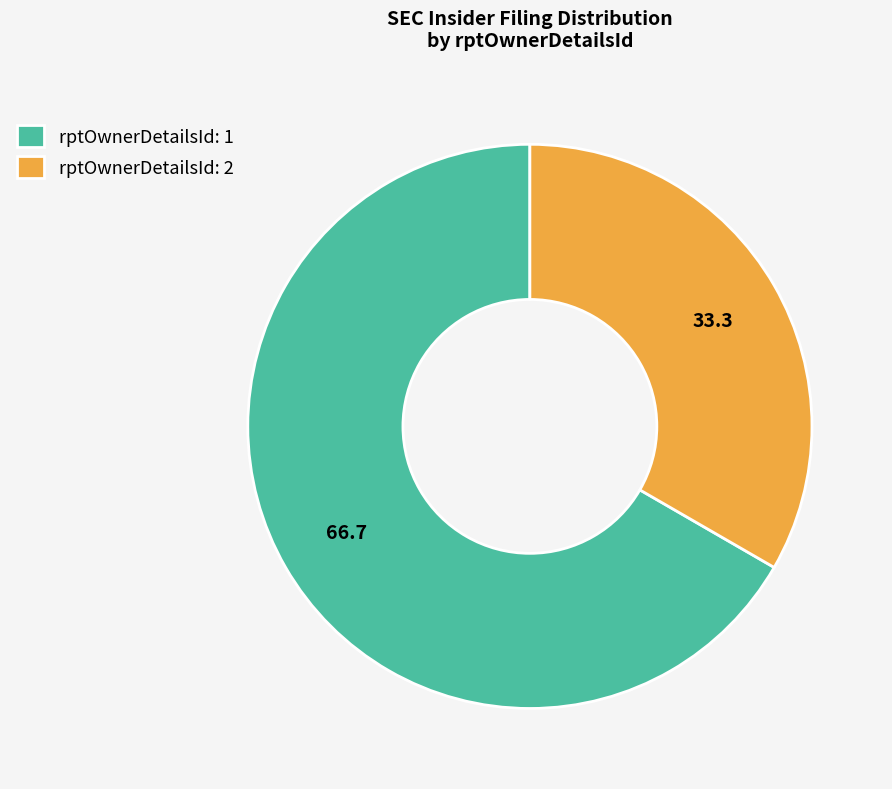

Do rptOwnerDetailsId: 2 and rptOwnerDetailsId: 1 together represent more than half of the pie?

Yes